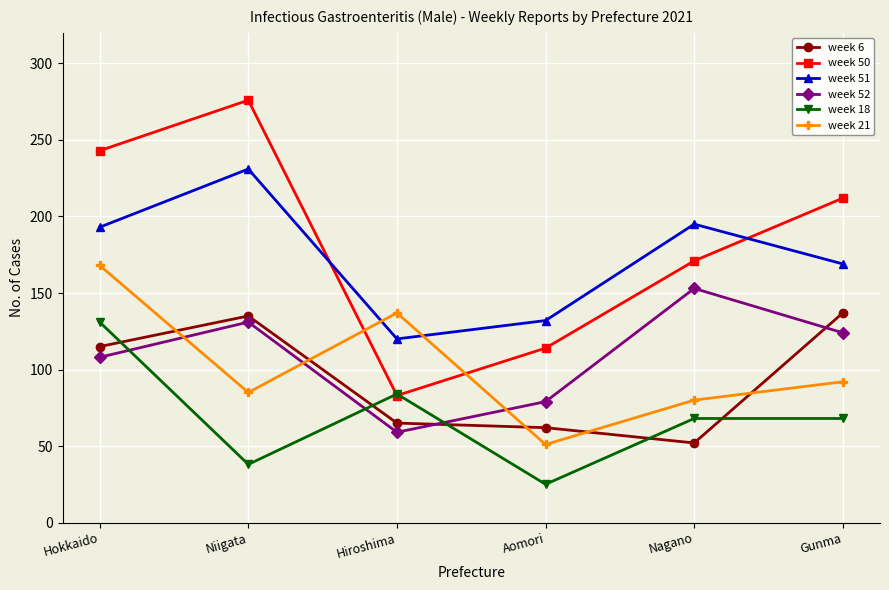

What is the value of the week 51 point at the 3rd from the left?

120